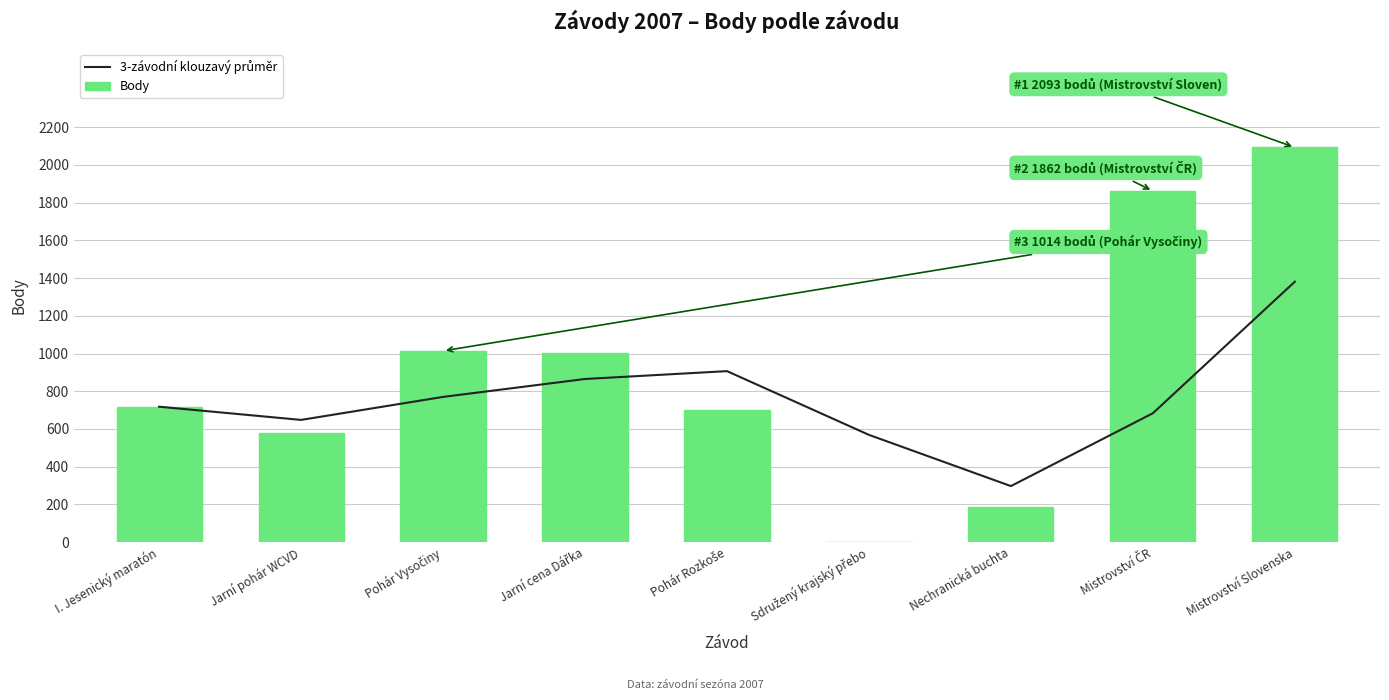

How many values in the Body series are below 718?

4